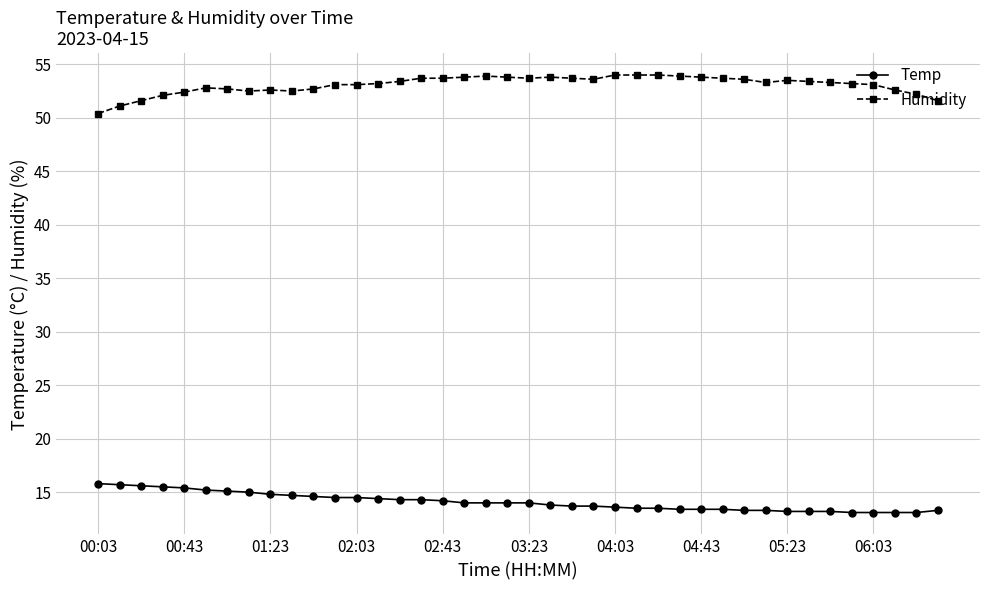

What is the difference between the maximum and minimum values in the Humidity series?

3.6